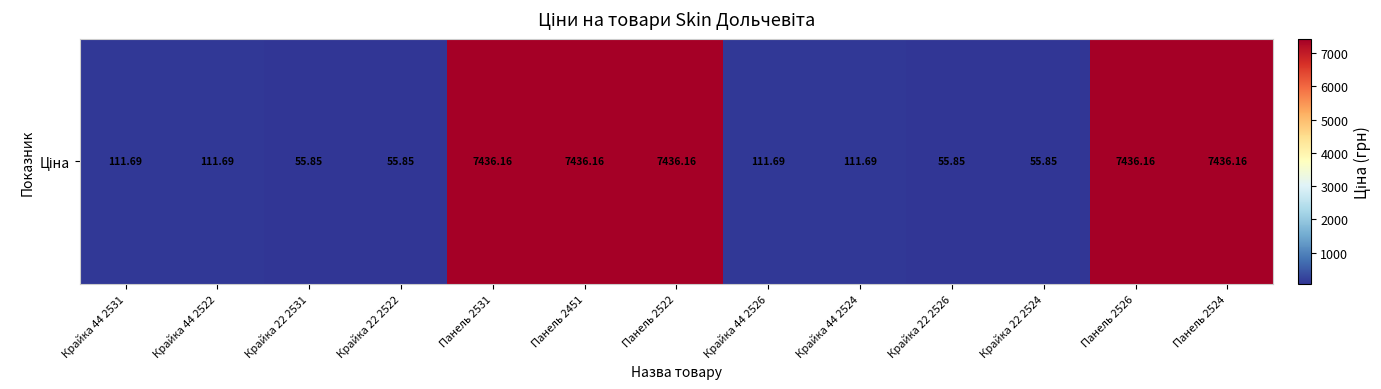

Count the number of categories in the chart.

13